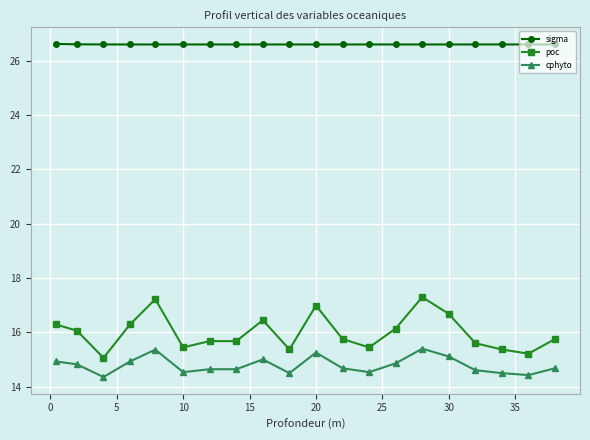

True or false: poc and cphyto cross at least once.

False